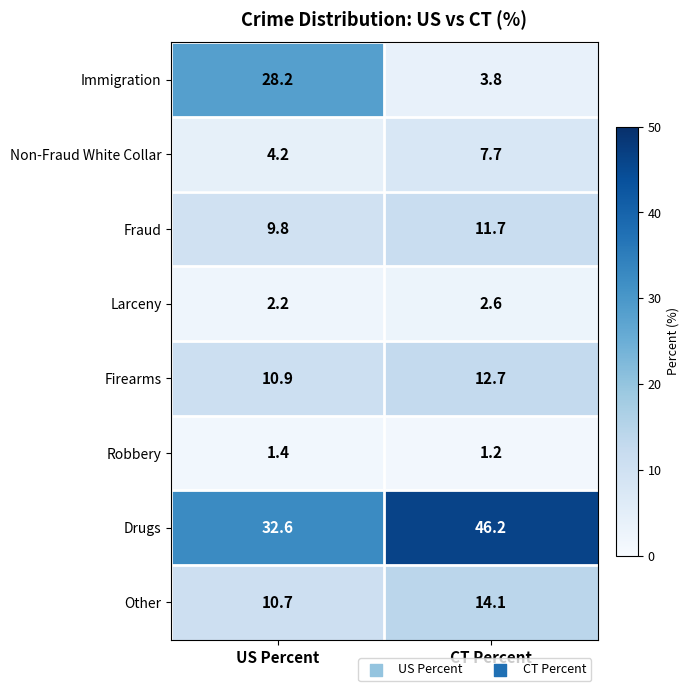

Count the number of data series in this chart.

8